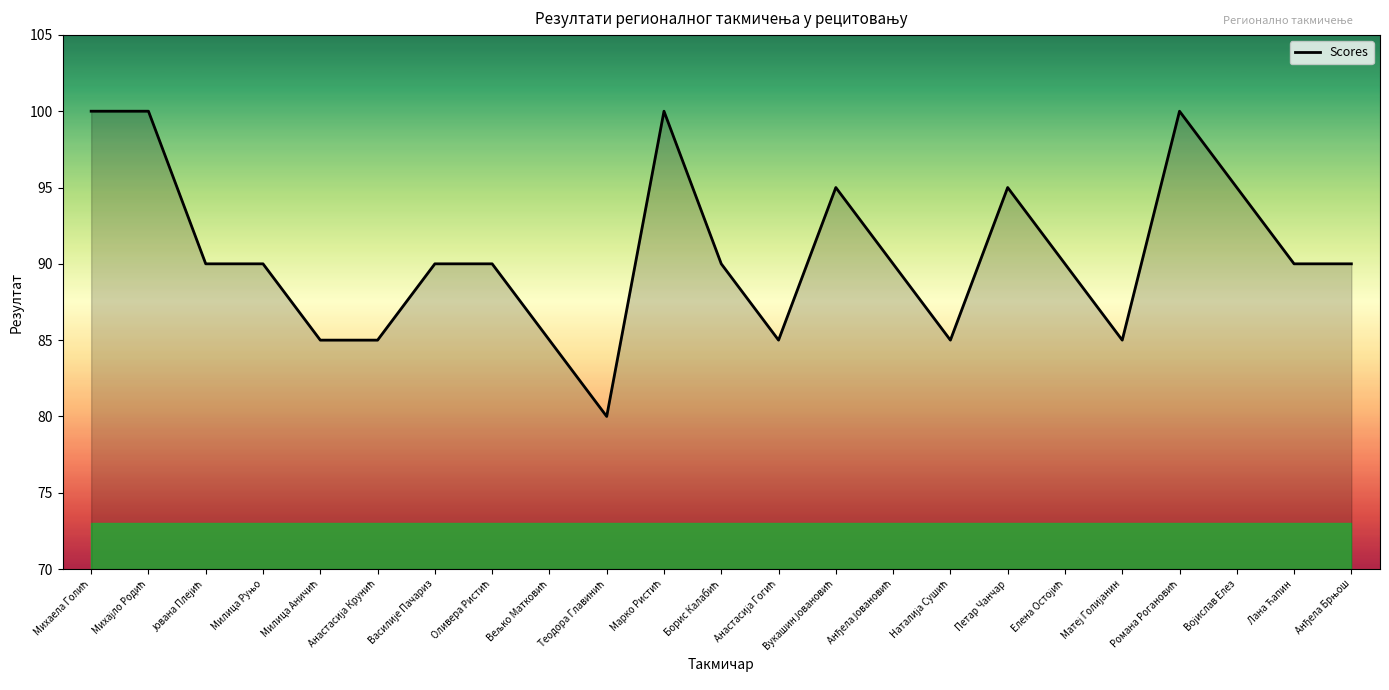

Reading left to right, transcribe all the data shown in this chart.

100	100	90	90	85	85	90	90	85	80	100	90	85	95	90	85	95	90	85	100	95	90	90